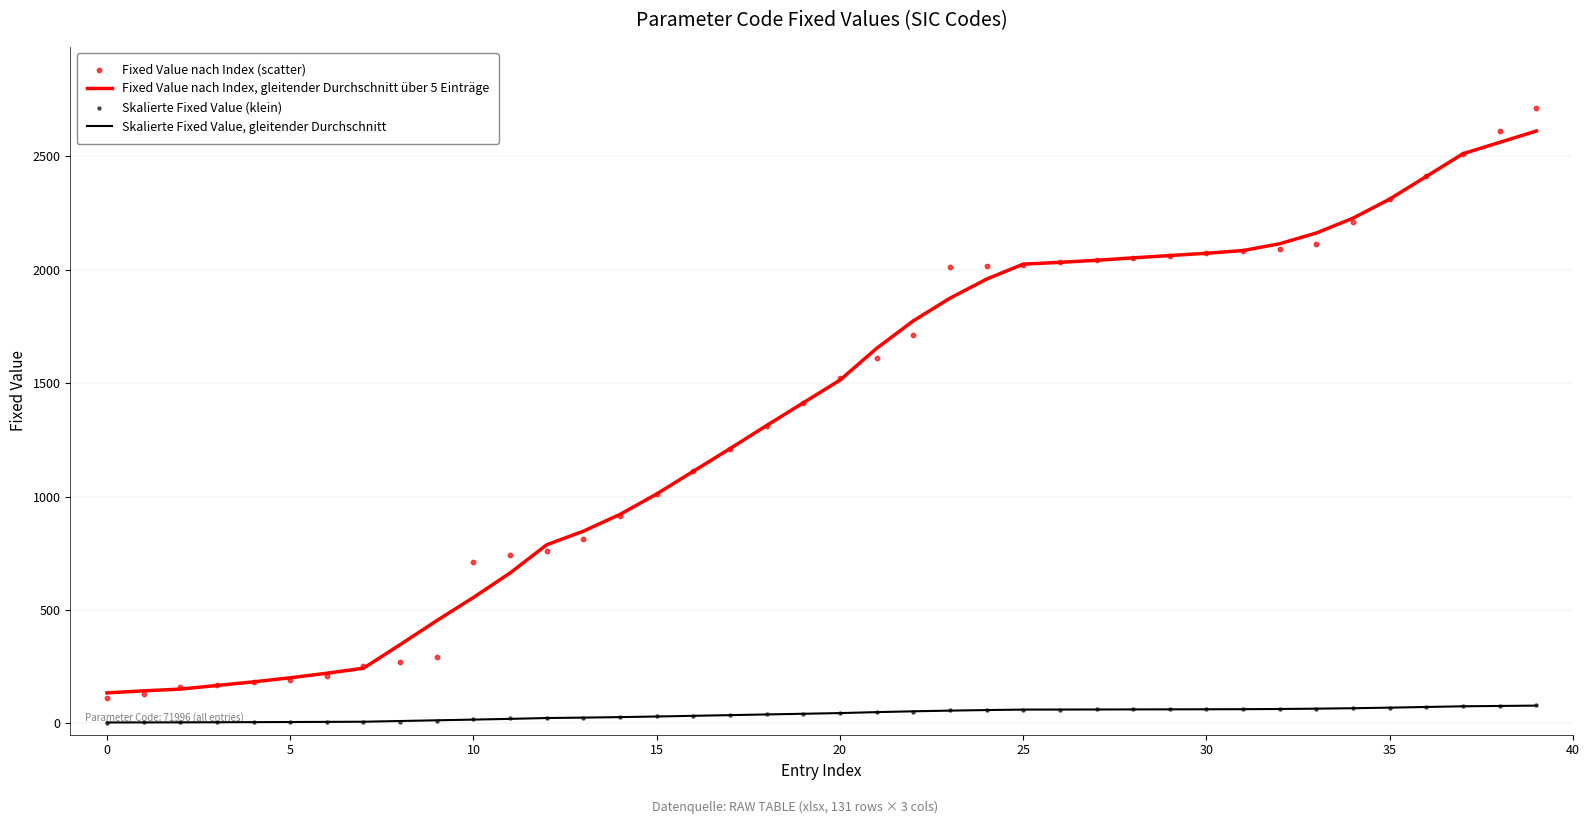

Is the value of Fixed Value nach Index (scatter) at 19 greater than the value of Skalierte Fixed Value (klein) at 28?

Yes